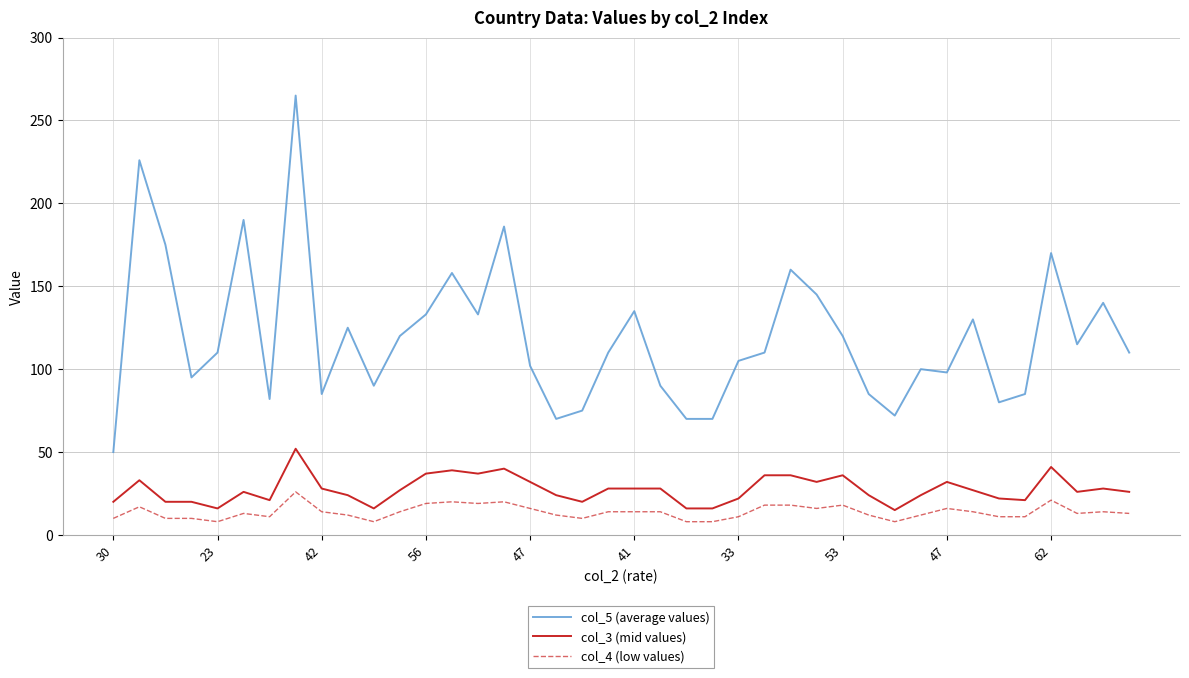

List the series in order of their peak value, lowest first.

col_4 (low values), col_3 (mid values), col_5 (average values)